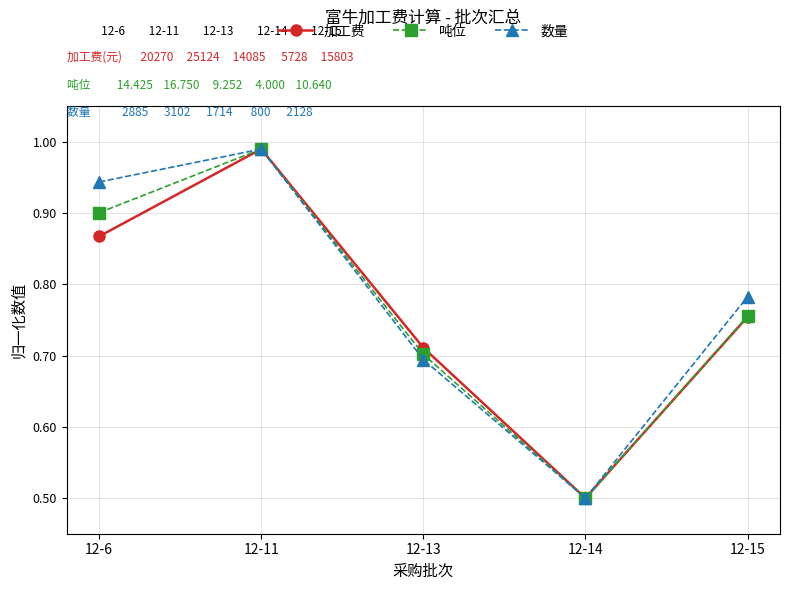

Where is the first local maximum for 加工费?

12-11